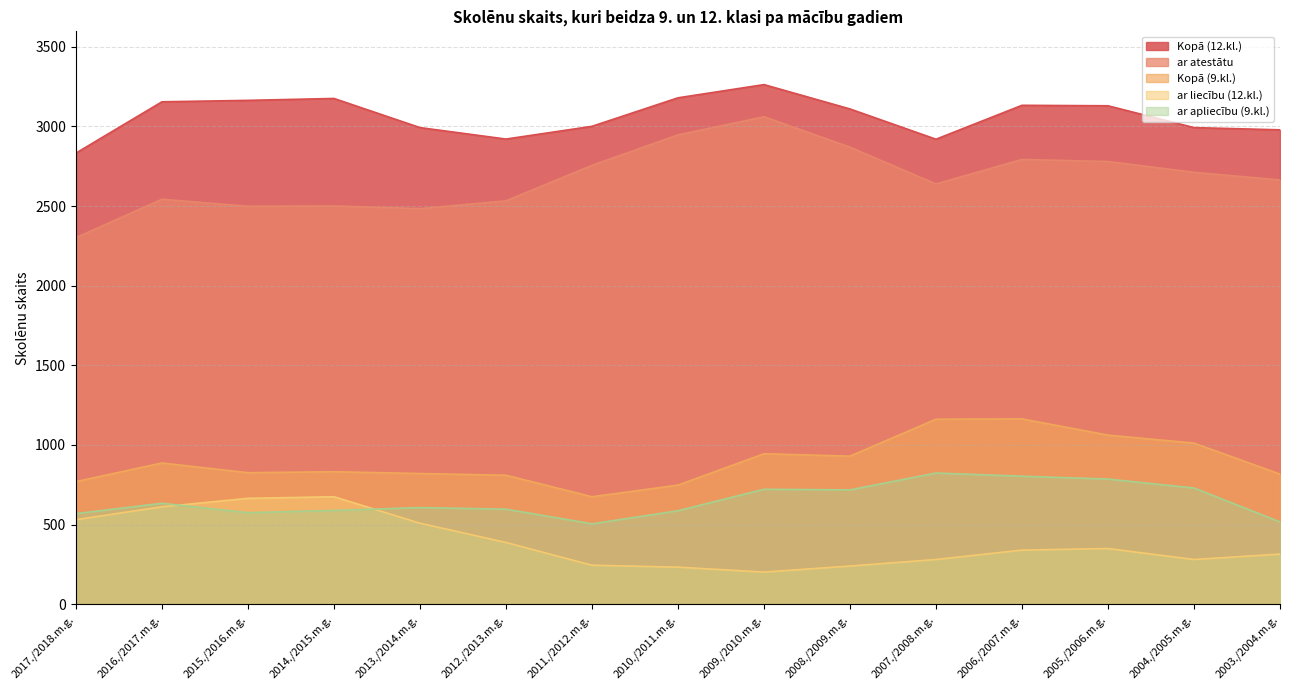

What is the maximum value shown in the chart?

3263